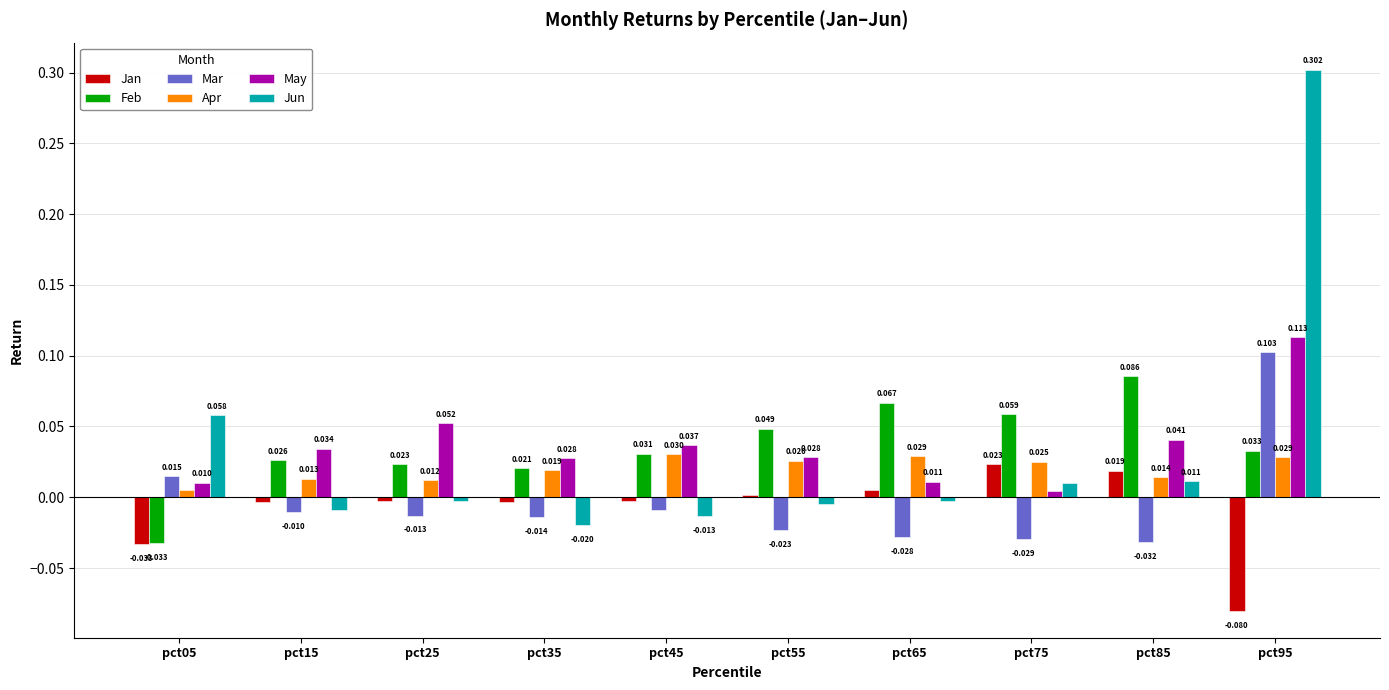

Is the value of Feb at pct45 greater than the value of Jan at pct35?

Yes